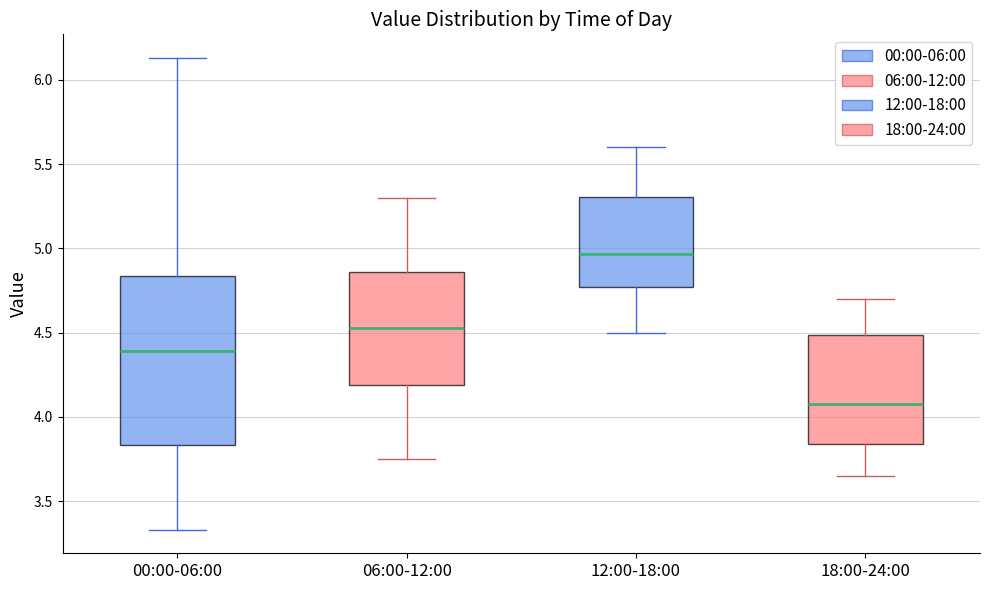

Reading left to right, read every box against the y-axis: the position of its median line, the range the box covers, and the ends of its whiskers. The values are not printed on the chart, so give them approximately, as read against the axis.

00:00-06:00: median 4.40, box 3.85 to 4.85, whiskers 3.35 to 6.15
06:00-12:00: median 4.55, box 4.20 to 4.85, whiskers 3.75 to 5.30
12:00-18:00: median 4.95, box 4.75 to 5.30, whiskers 4.50 to 5.60
18:00-24:00: median 4.10, box 3.85 to 4.50, whiskers 3.65 to 4.70